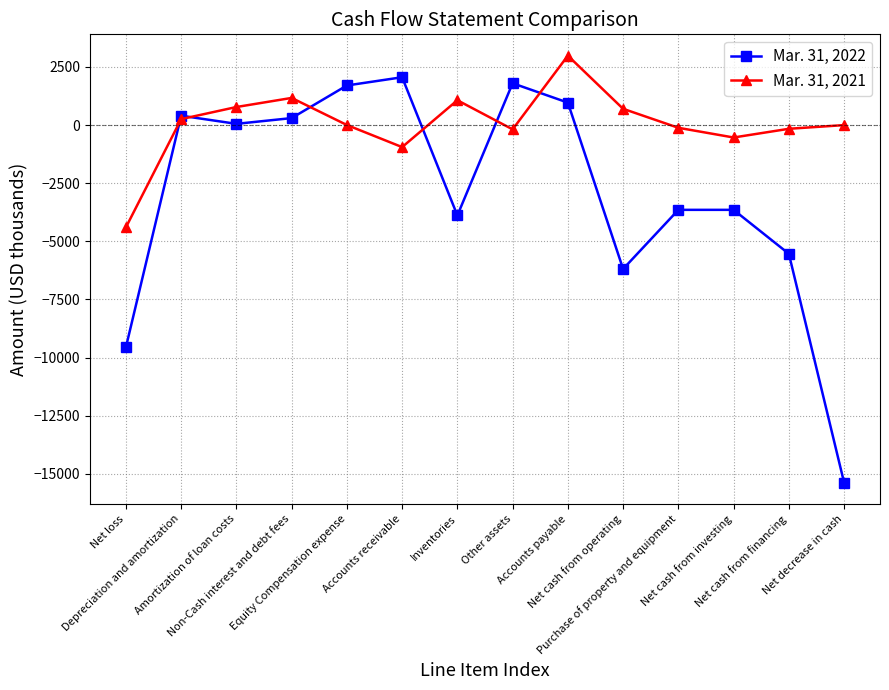

List the series in order of their overall mean, lowest first.

Mar. 31, 2022, Mar. 31, 2021